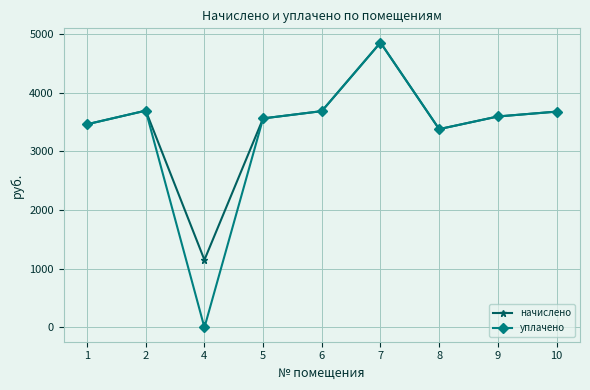

List the series in order of their overall mean, highest first.

начислено, уплачено